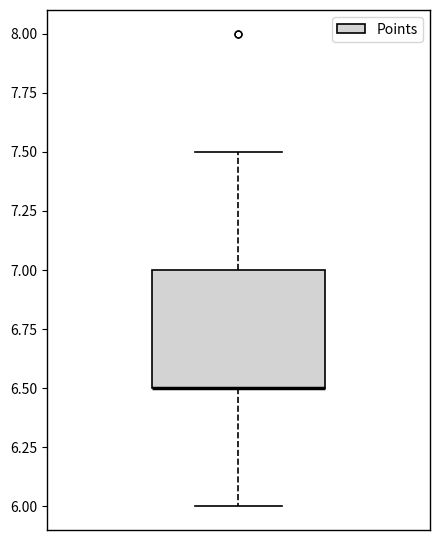

Transcribe this box plot: give where the median line is, the range the box spans, and where the two whiskers end, as read against the y-axis. The values are not printed on the chart, so give them approximately, as read against the axis.

median 6.5 (drawn on the box's lower edge), box 6.5 to 7.0, whiskers 6.0 to 7.5